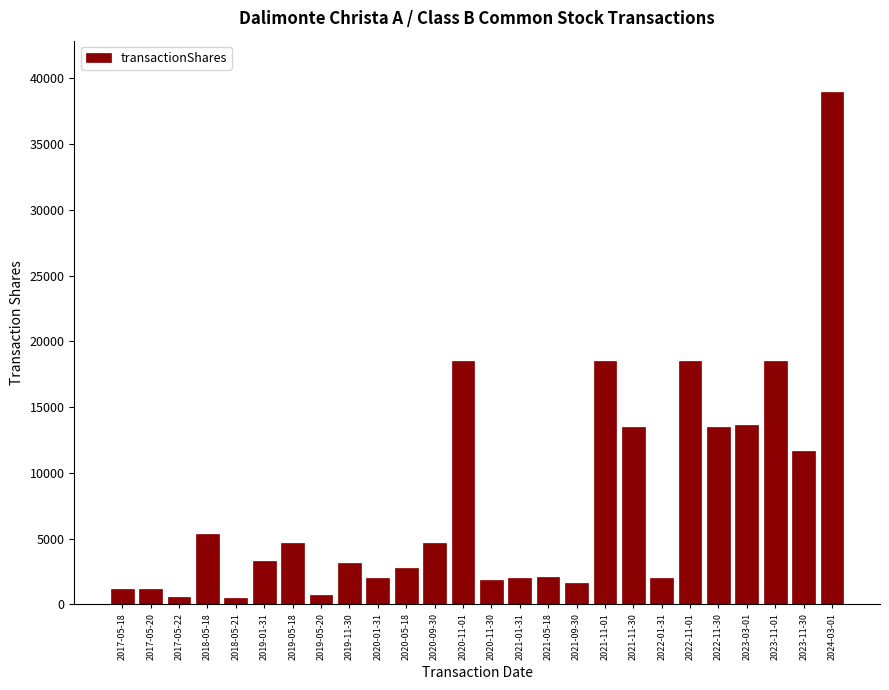

What is the change in value from 2021-01-31 to 2021-11-01?

+16567